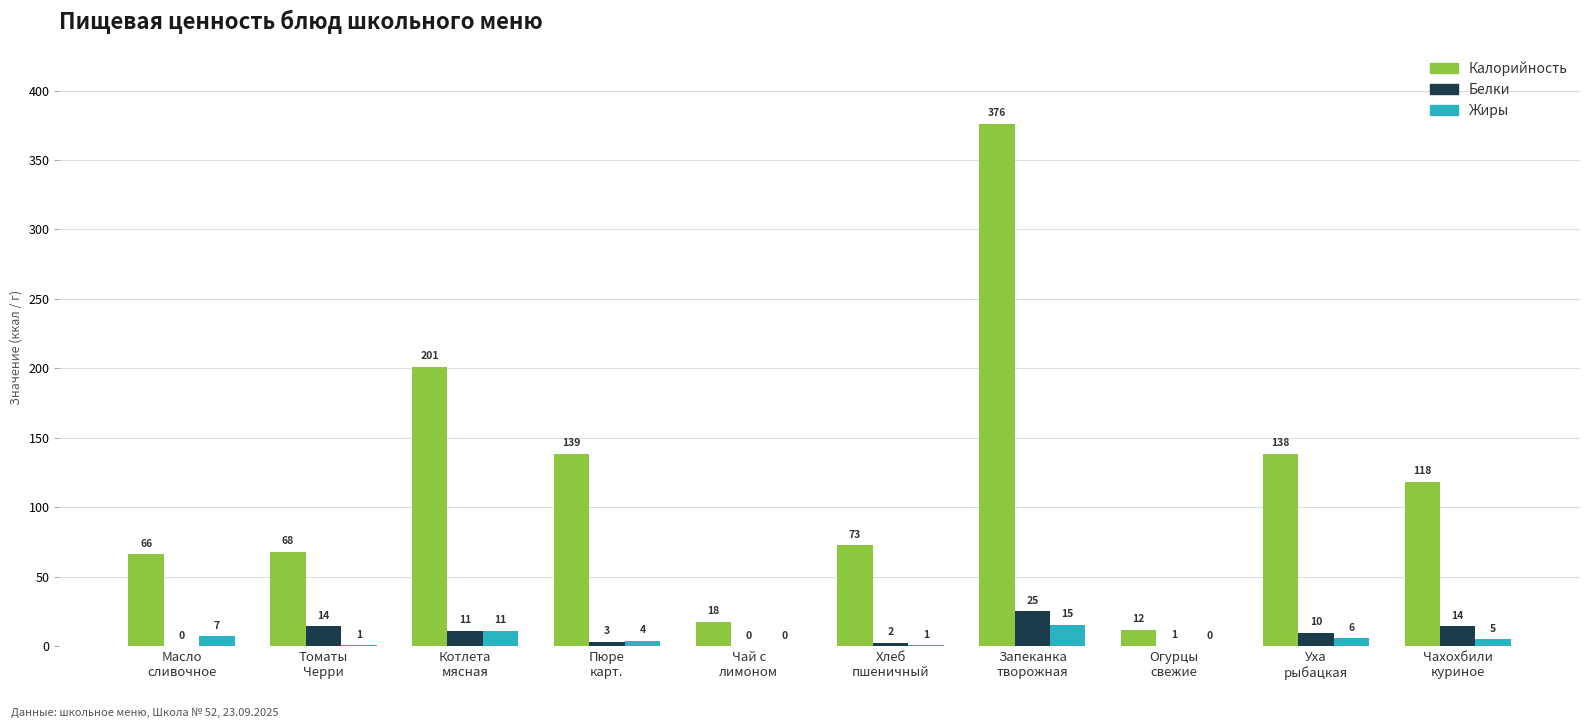

Count the number of categories in the chart.

10